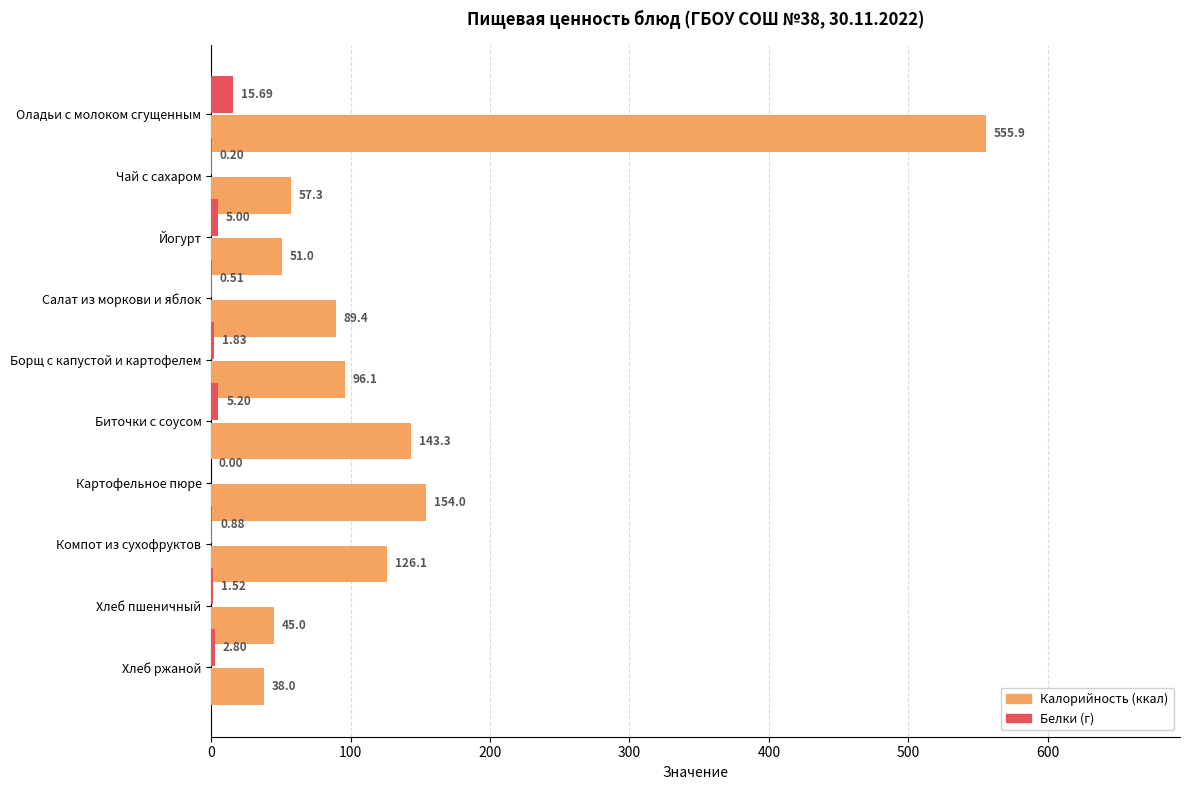

At which category is the sum across all series the highest?

Оладьи с молоком сгущенным